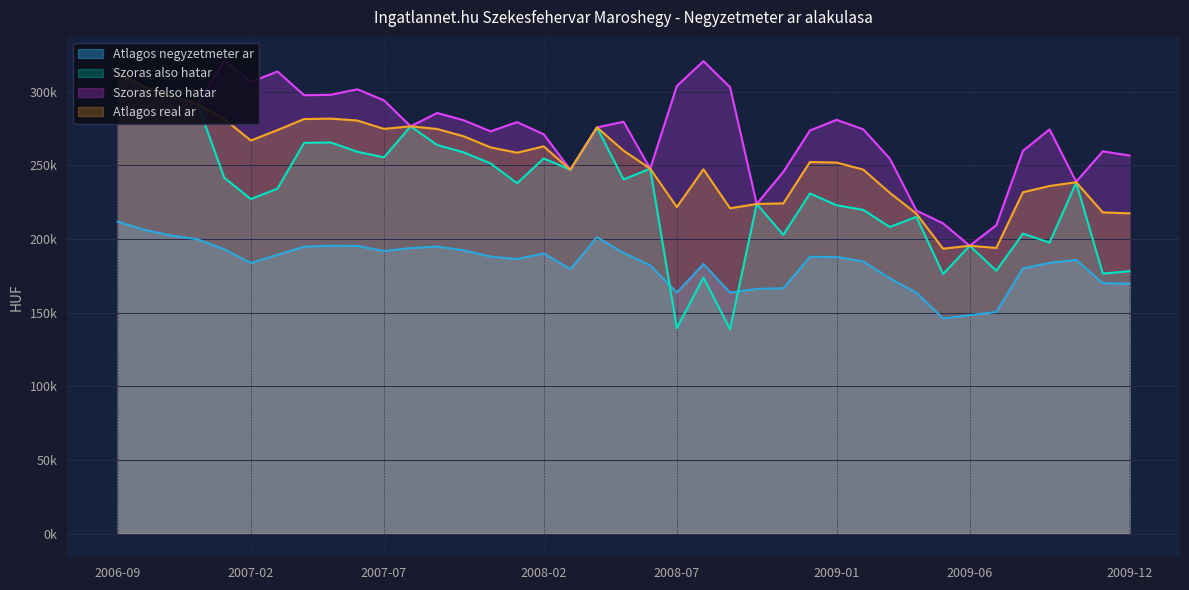

The value of Szoras felso hatar at 2009-10 is 97097. True or false?

False